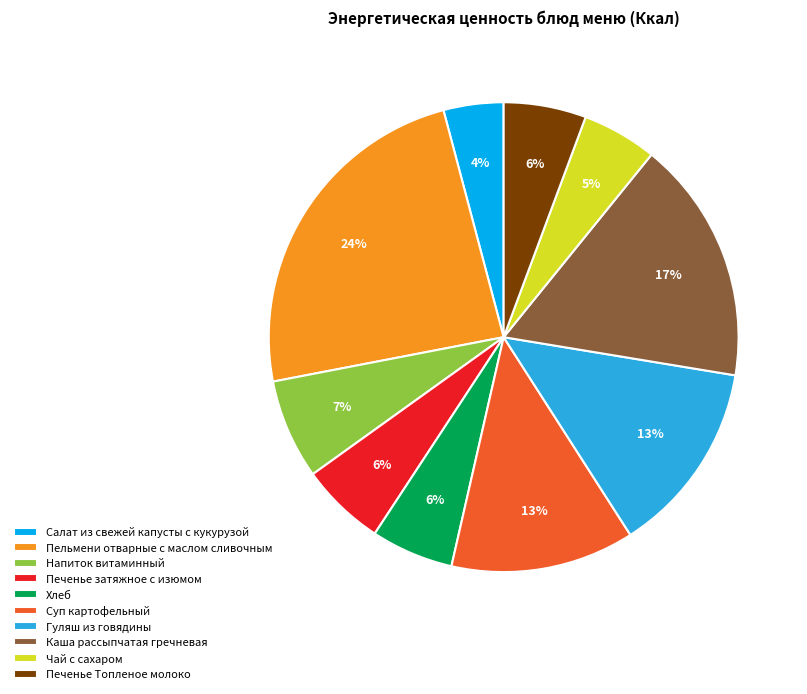

To the nearest percent, what is the average slice percentage?

10%